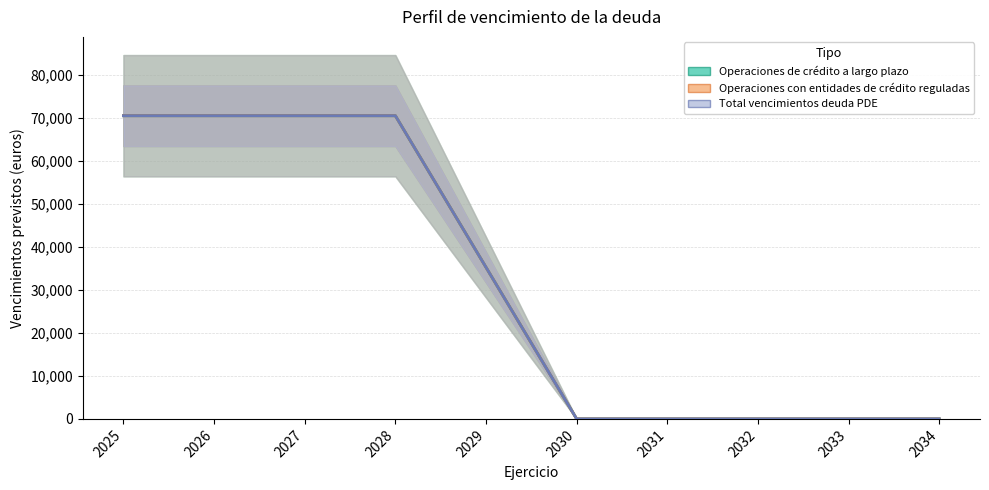

Is this an area chart (filled region under the line)?

No